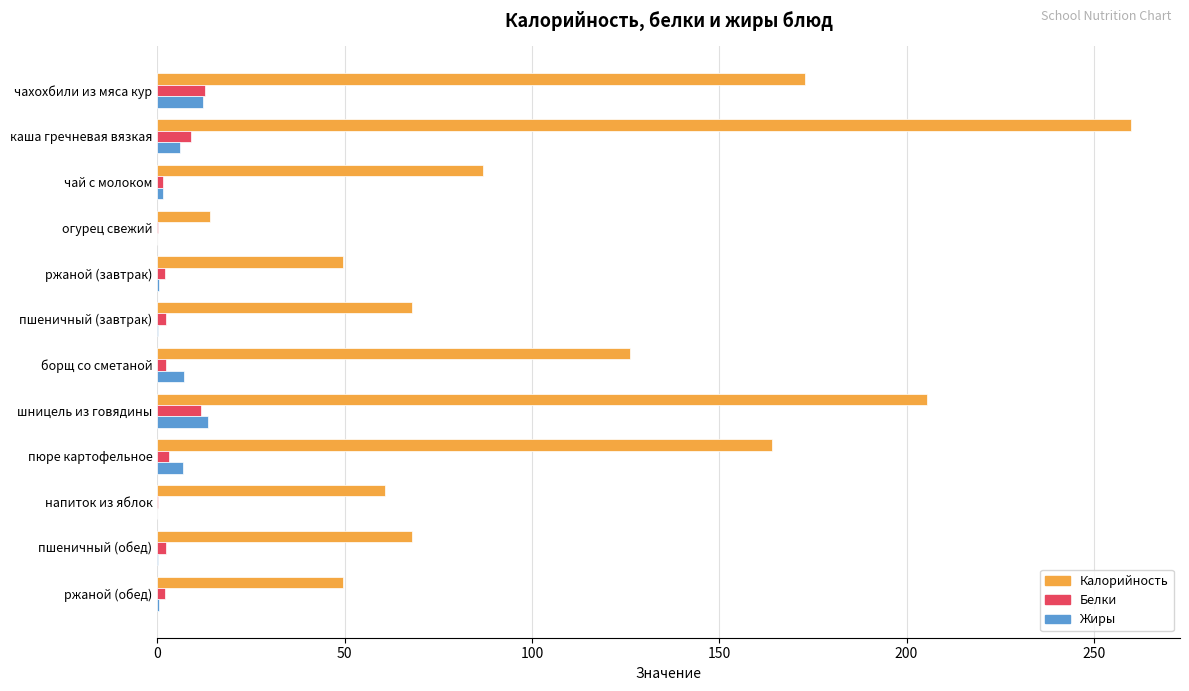

Is the value of Калорийность at пшеничный (обед) greater than the value of Белки at чахохбили из мяса кур?

Yes